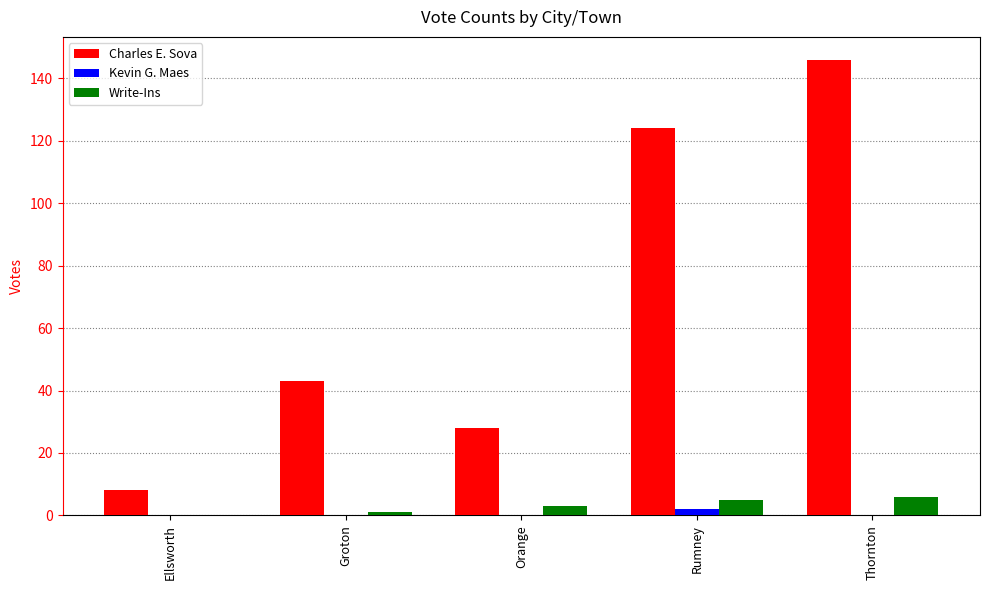

What are all the series names shown in the legend?

Charles E. Sova, Kevin G. Maes, Write-Ins